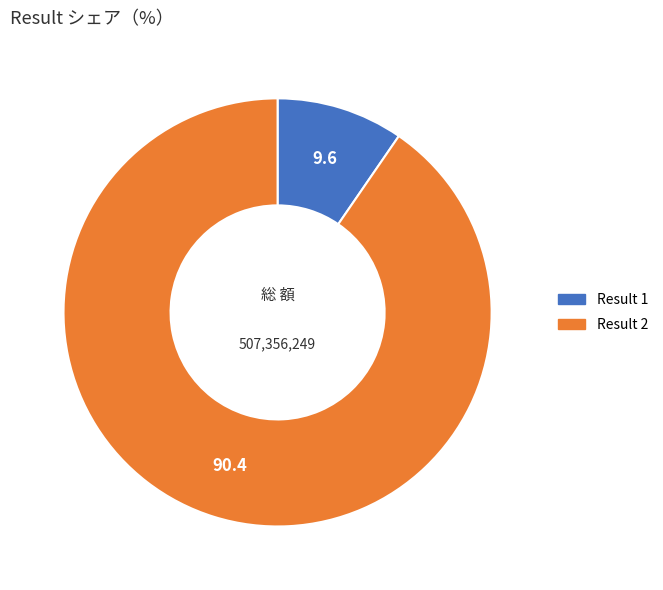

Is there a majority slice in this chart?

Yes